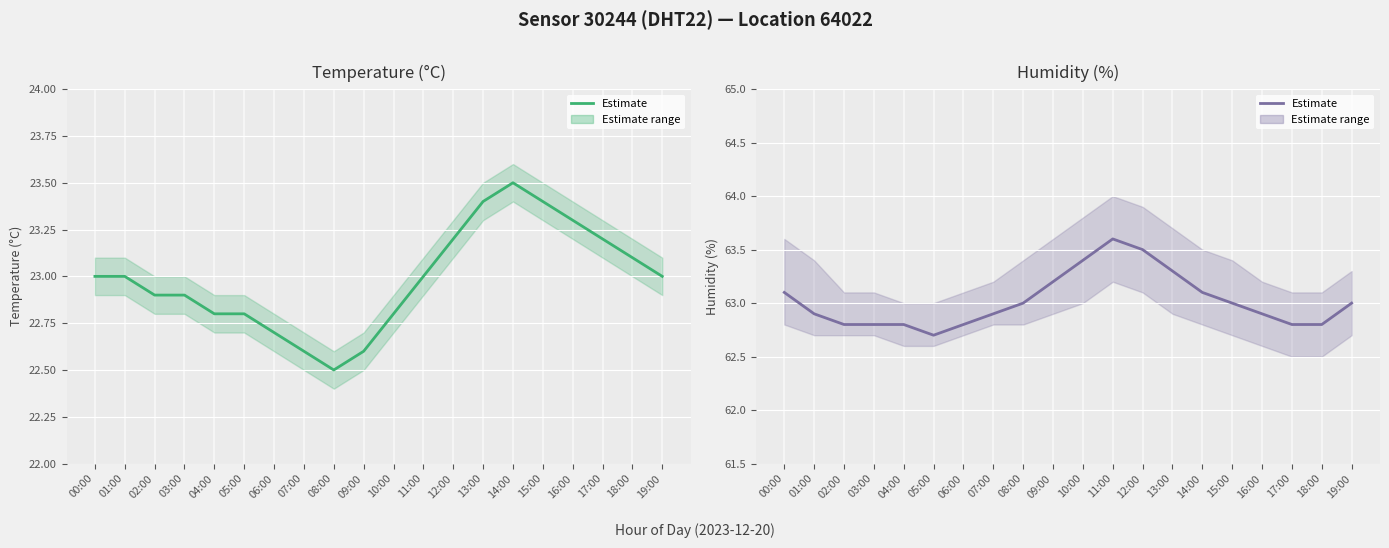

In Temperature (estimate), how many points are higher than both neighbors (excluding endpoints)?

1